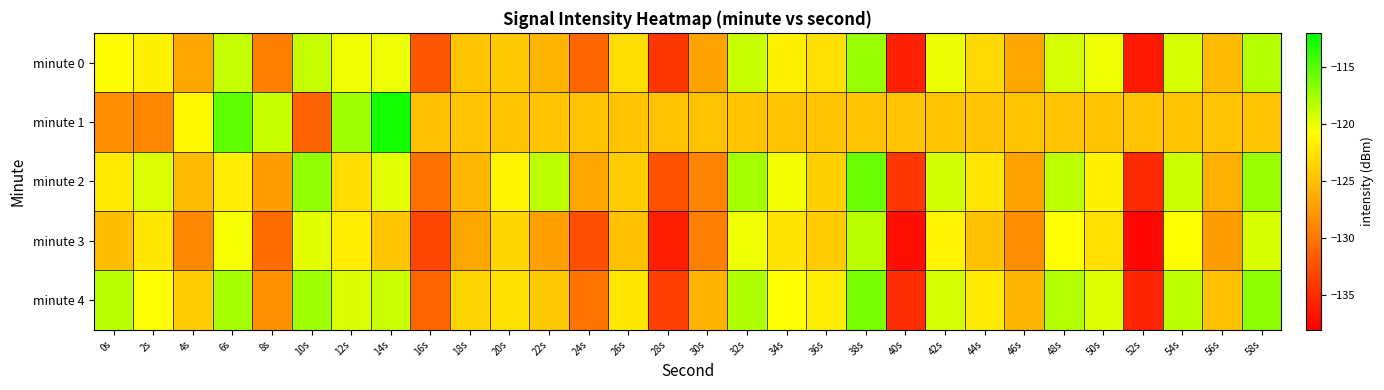

Which series changed the most between 16s and 32s?

minute 0